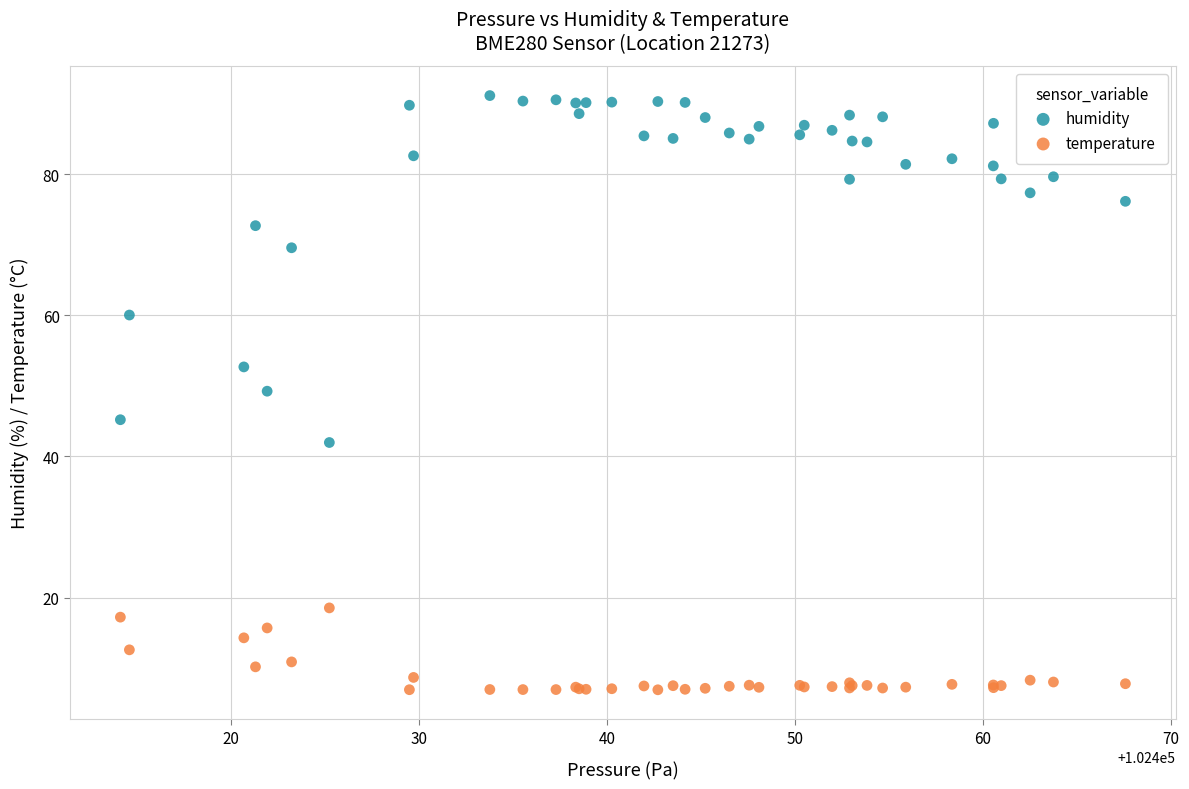

Which series has the largest Y range (max minus min)?

humidity